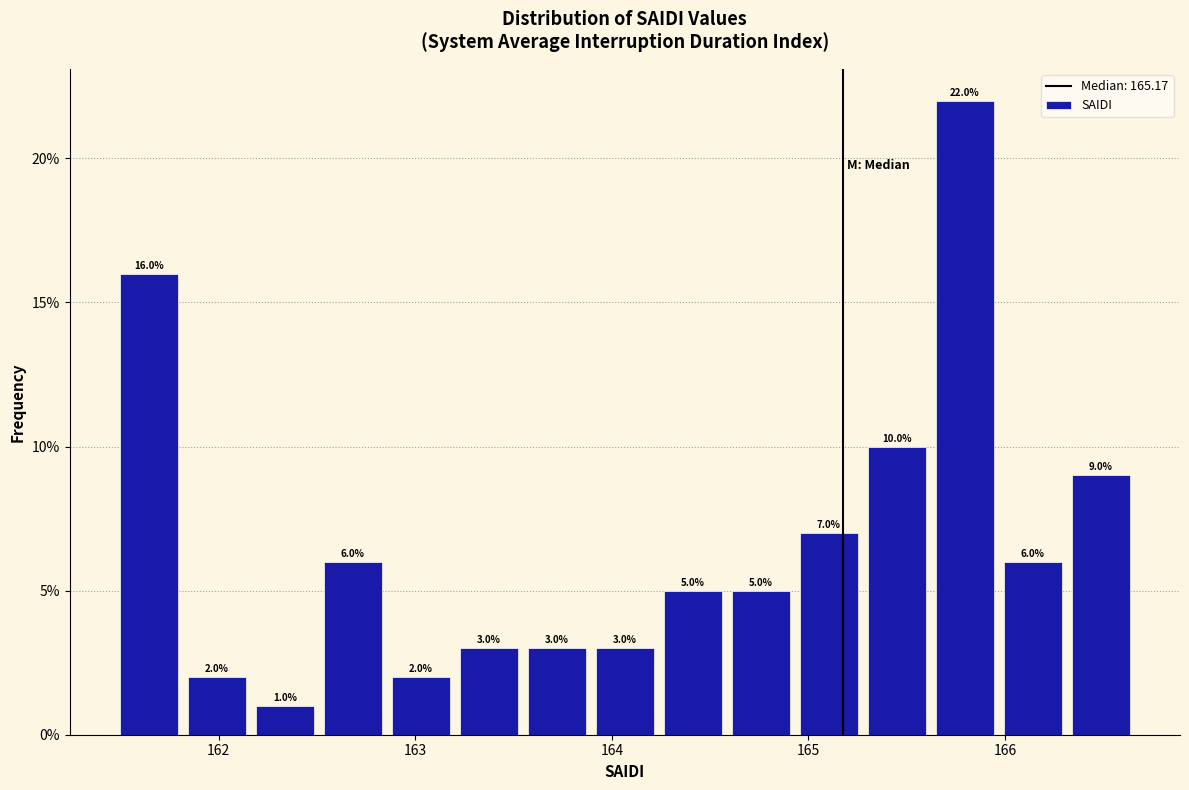

Read against the x-axis, roughly where is the centre of the tallest bar?

165.8